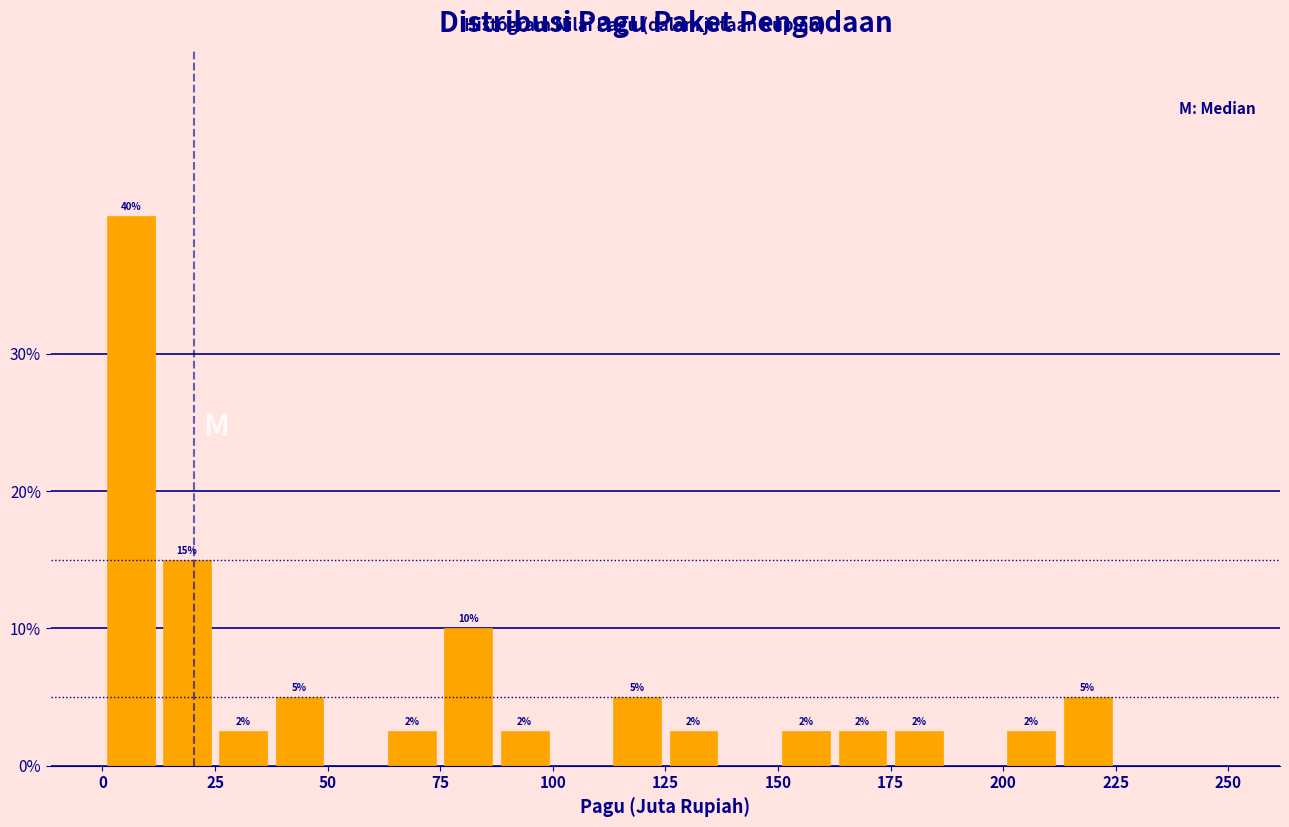

Read against the x-axis, roughly where is the centre of the tallest bar?

5